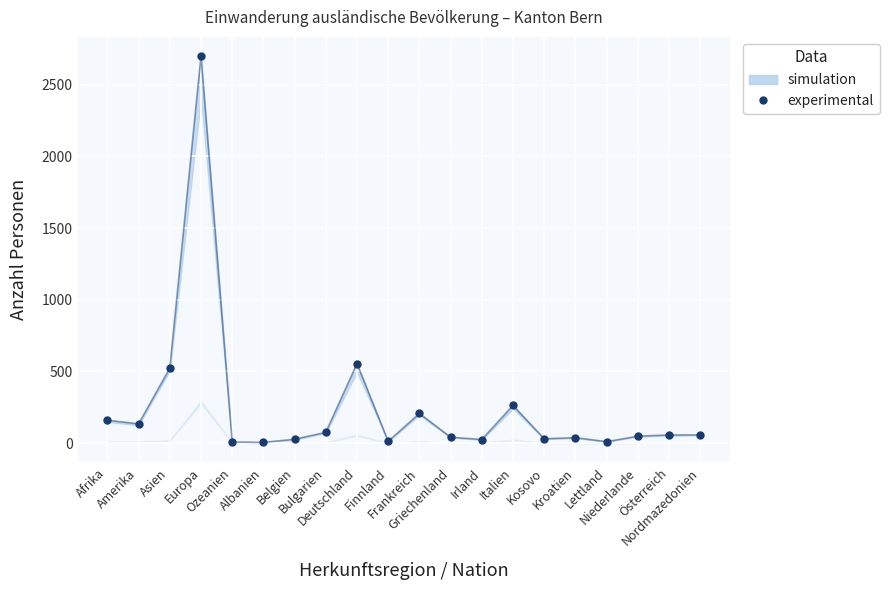

What is the difference between the maximum and minimum values?

2693